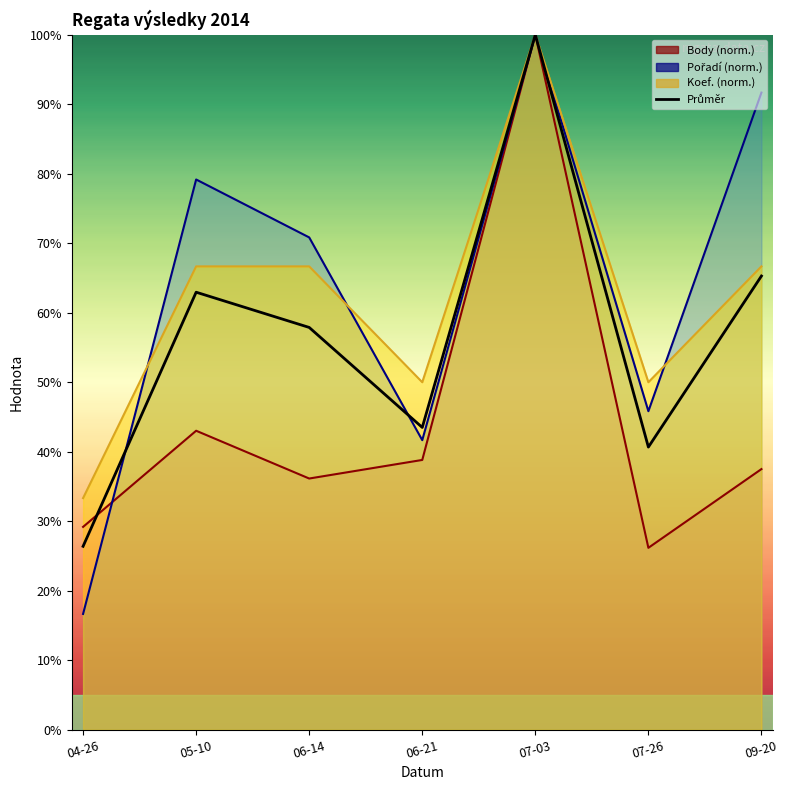

Where is the first local minimum for Koef.?

06-21